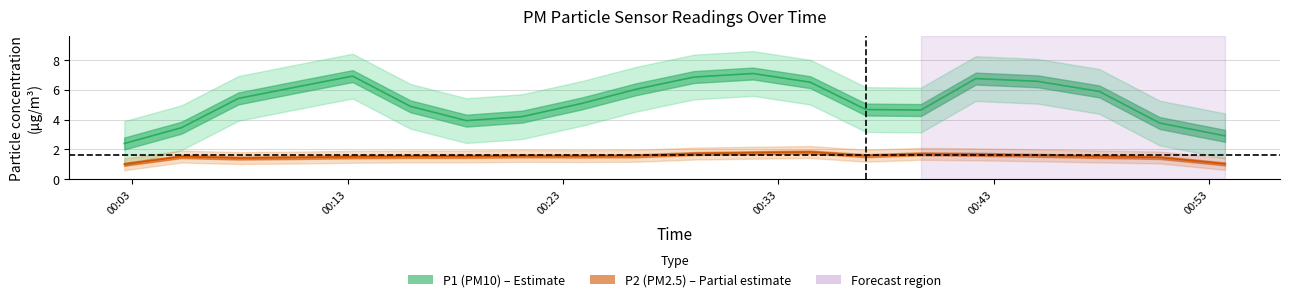

Does the chart display data point markers on the line(s)?

No